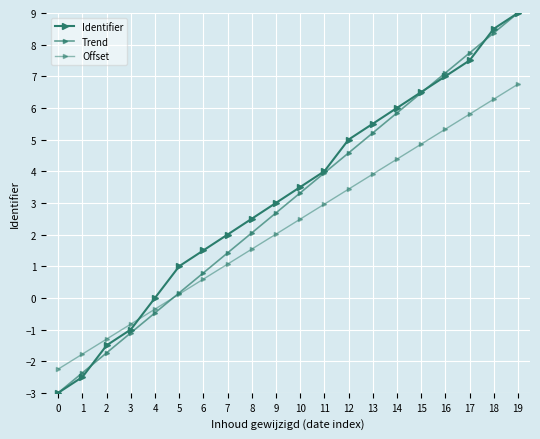

Which label corresponds to the largest value in the chart?

19